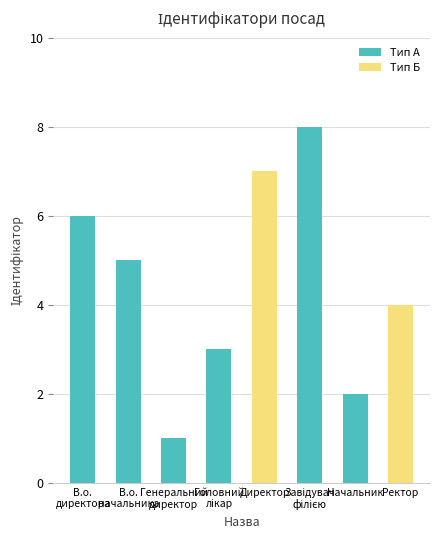

What is the smallest value displayed?

1